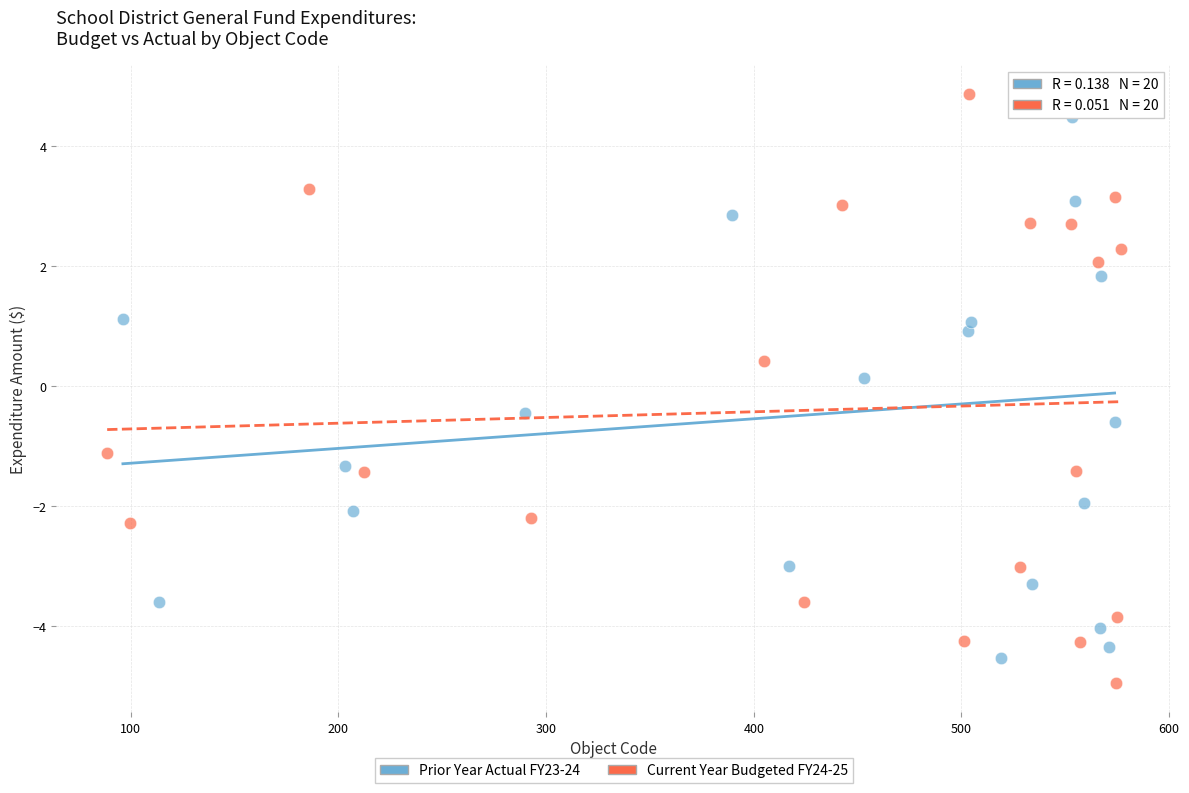

Which series has the largest Y range (max minus min)?

Current Year Budgeted FY24-25